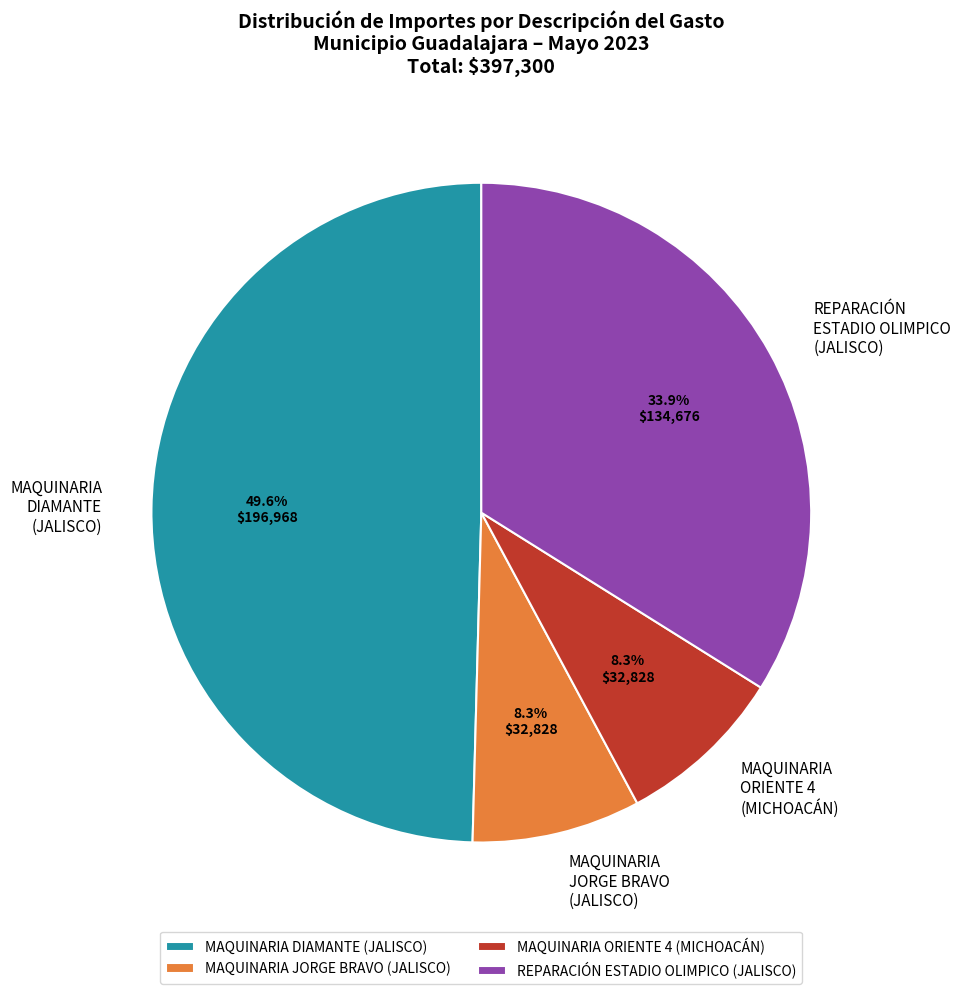

How many segments does this pie chart have?

4